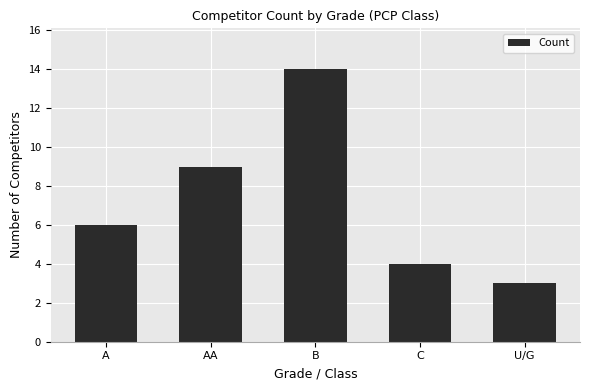

How many values are below 6?

2